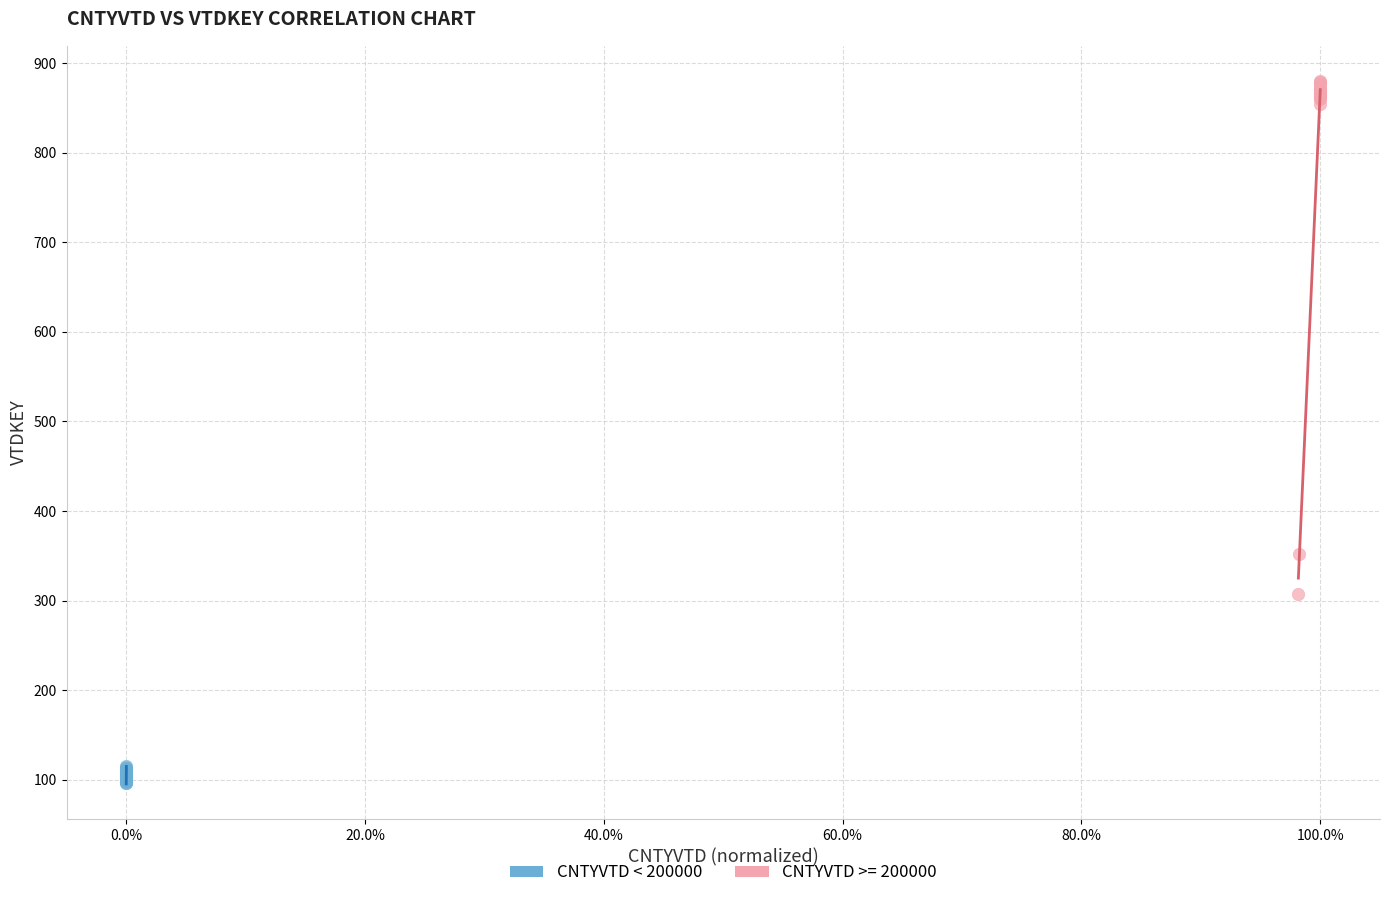

Which series contains the highest Y value?

CNTYVTD >= 200000